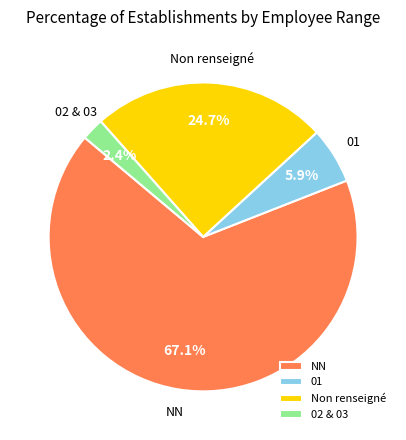

How much of the chart is everything except 01?

94.1%